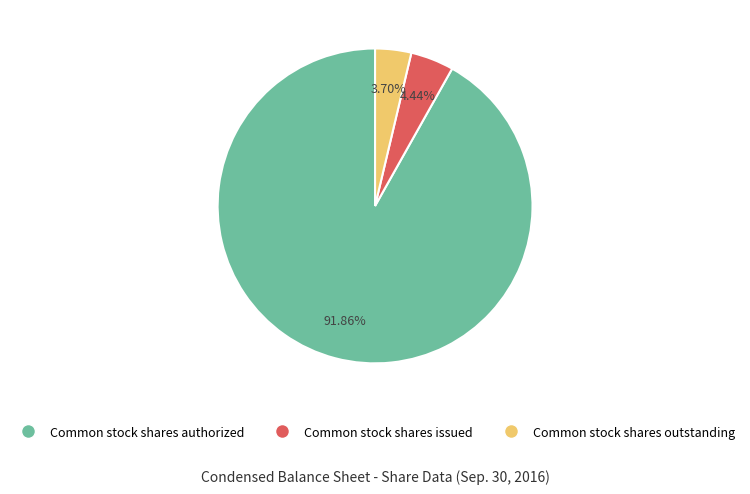

Which category has the smallest portion of the pie?

Common stock shares outstanding